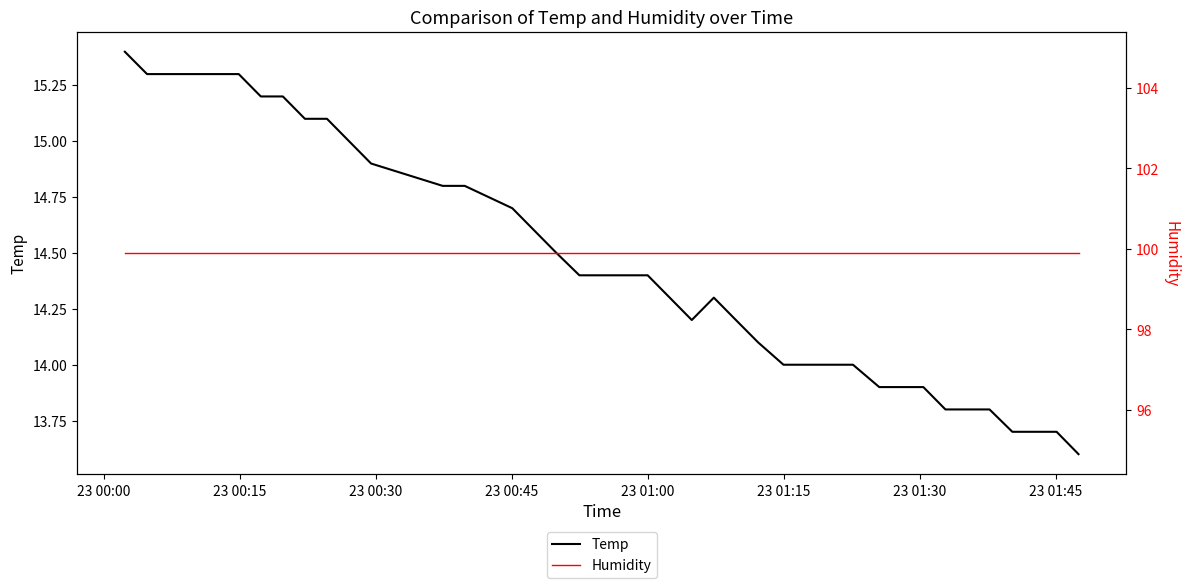

Which series has the largest total across all categories?

Humidity